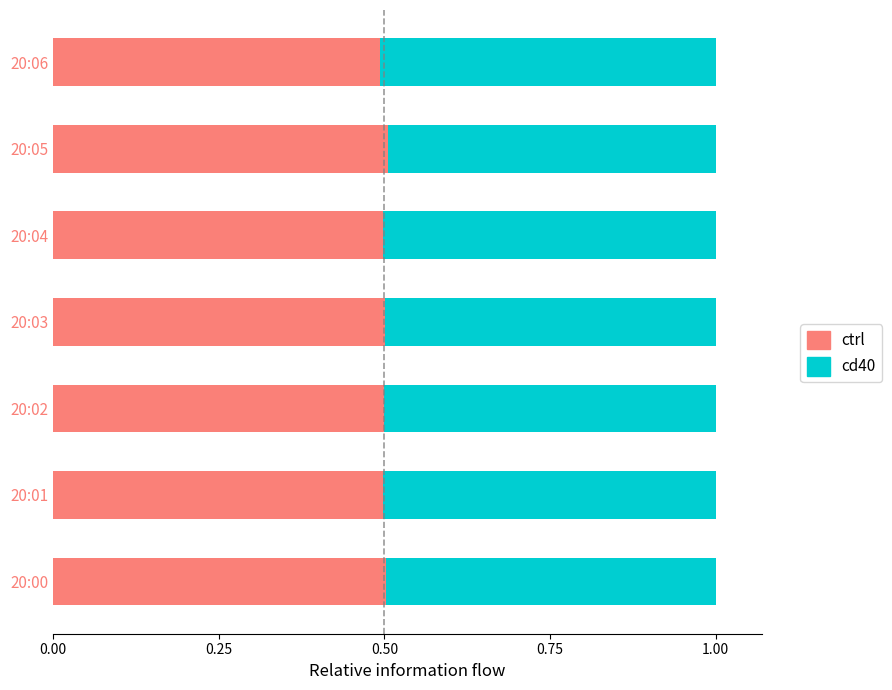

The value of ctrl at 20:03 is 0.8. True or false?

False